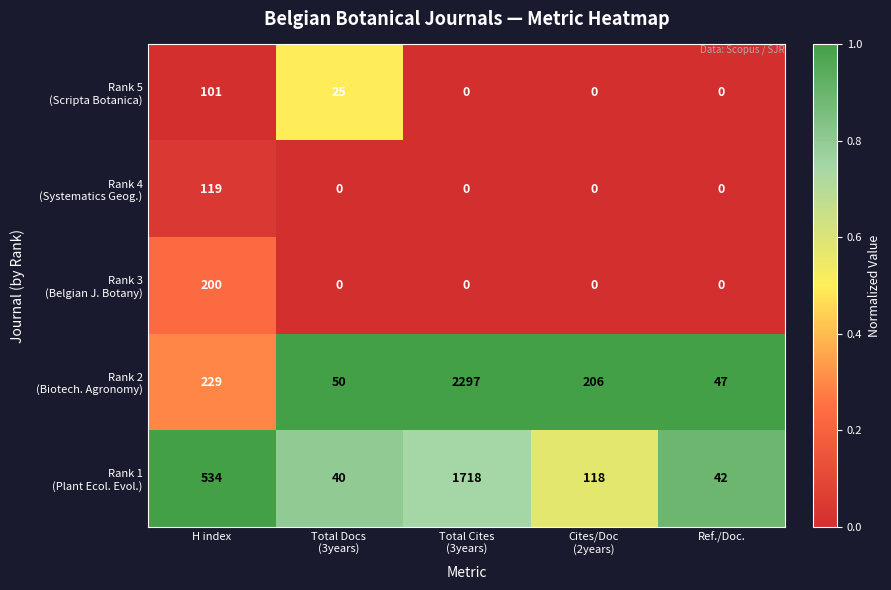

At how many categories does at least one series exceed 92?

3